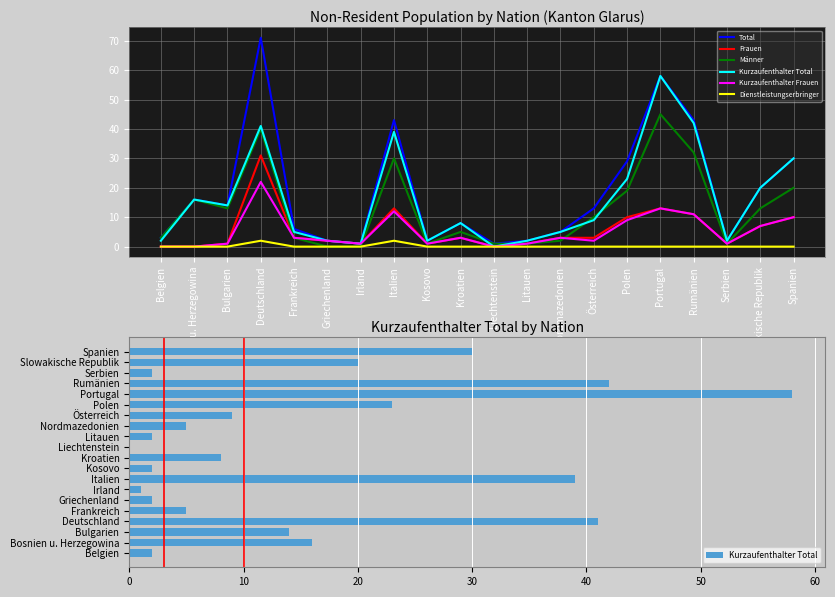

Is it true that Frauen equals -17 at Belgien?

False